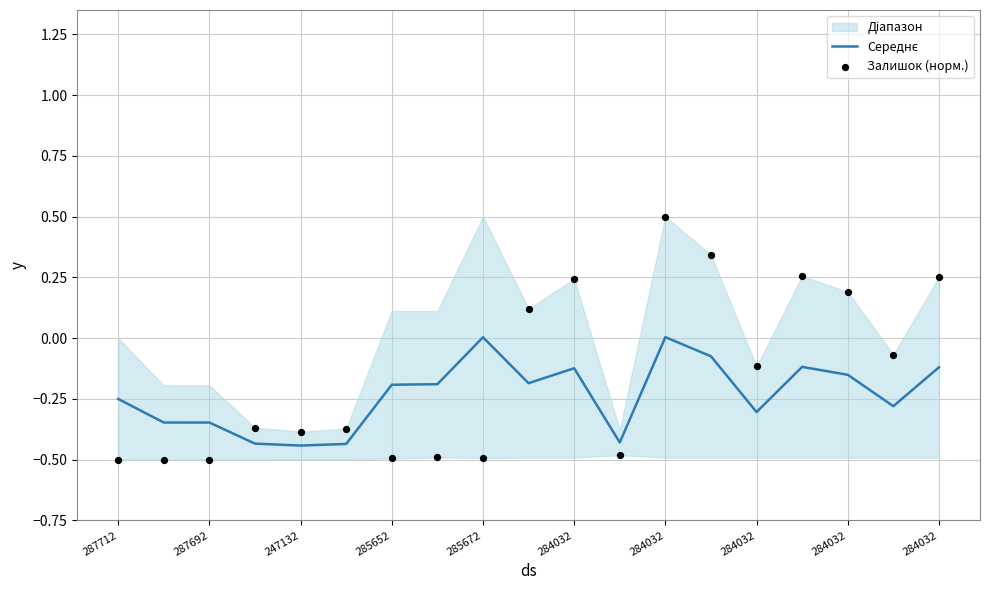

At which category is the sum across all series the highest?

284032